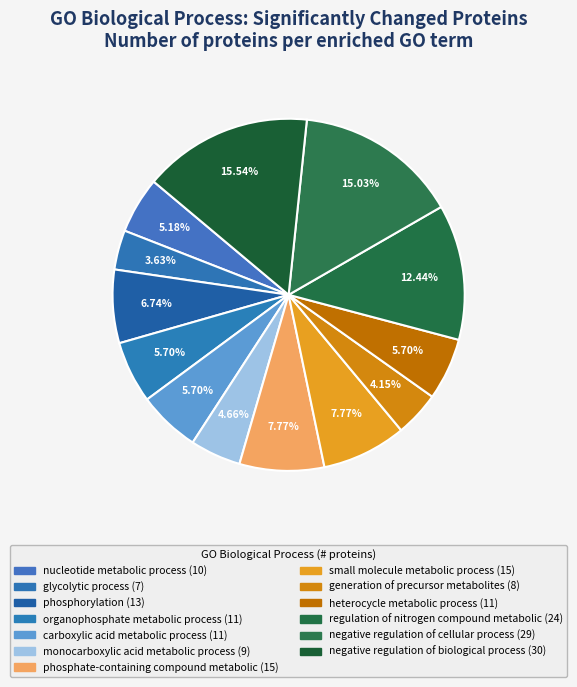

Count the number of slices in the pie.

13